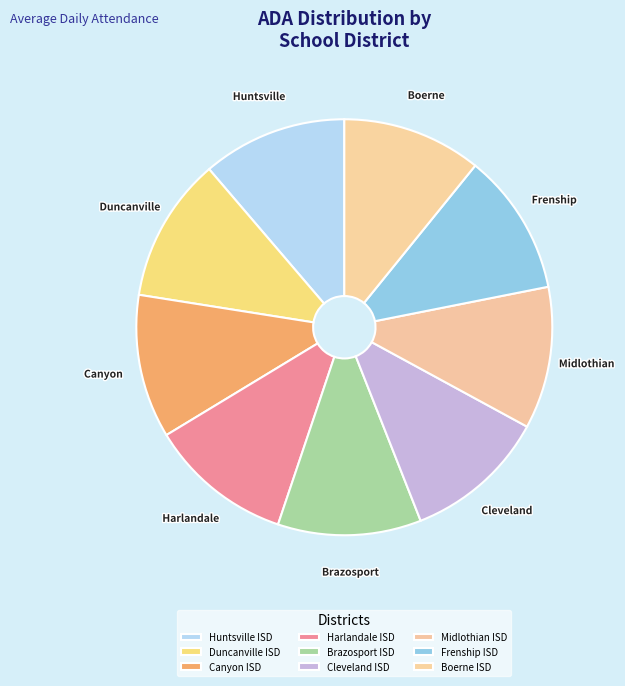

True or false: Harlandale ISD accounts for 1% of the total.

False